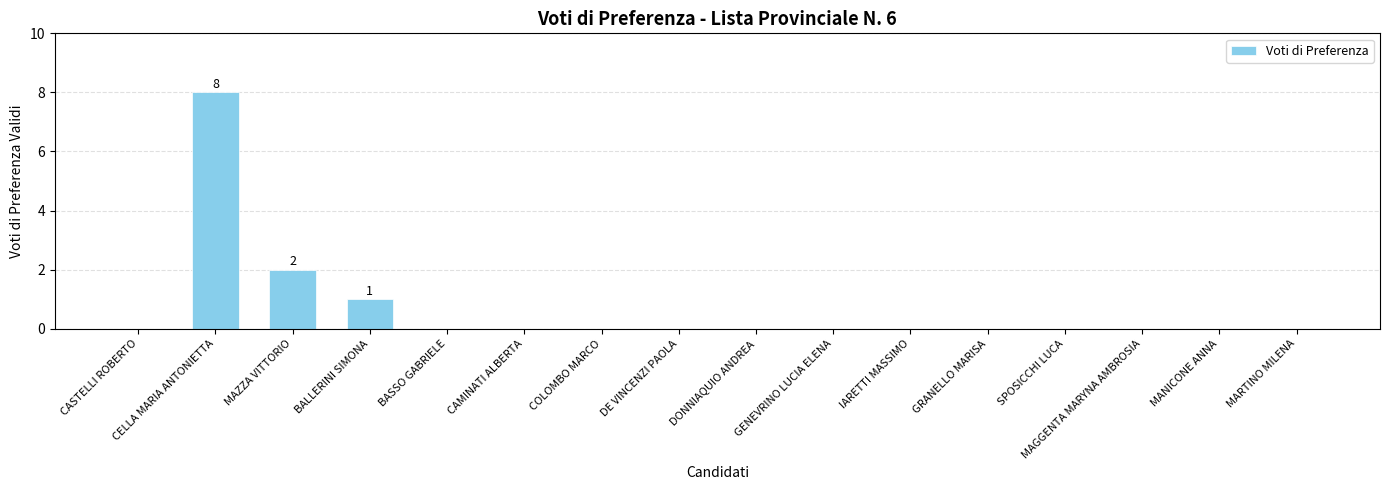

Reading left to right, extract all data points from this chart.

0	8	2	1	0	0	0	0	0	0	0	0	0	0	0	0